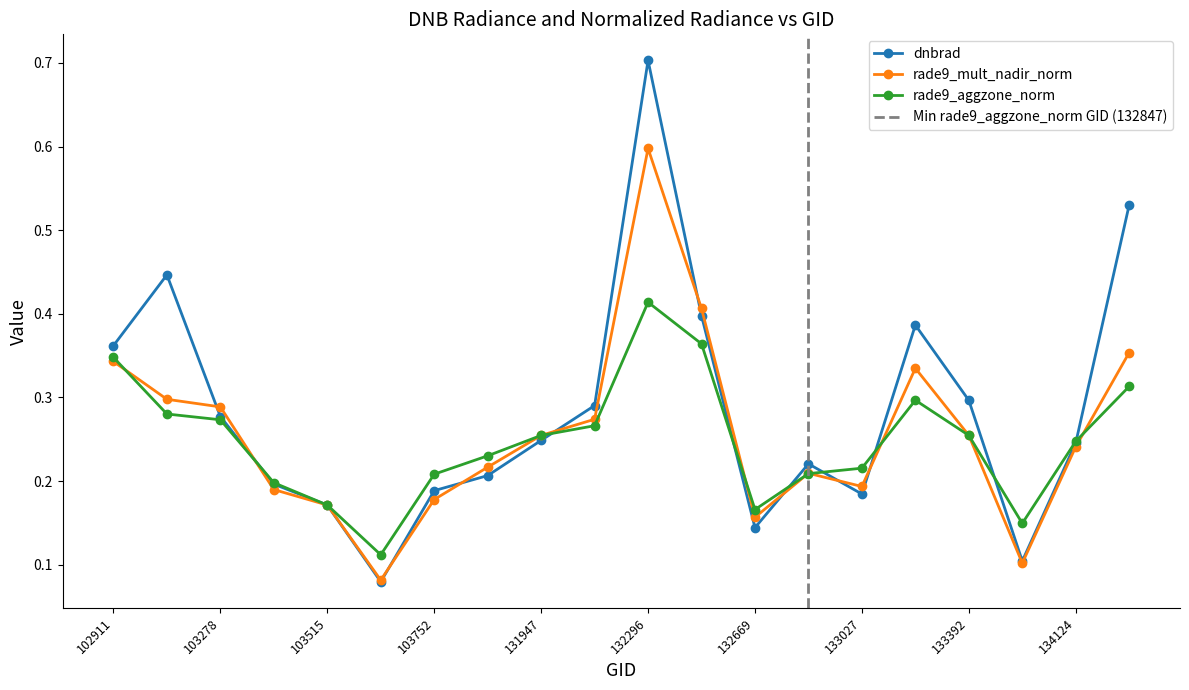

Where do rade9_aggzone_norm and dnbrad first cross each other?

103278 and 103396